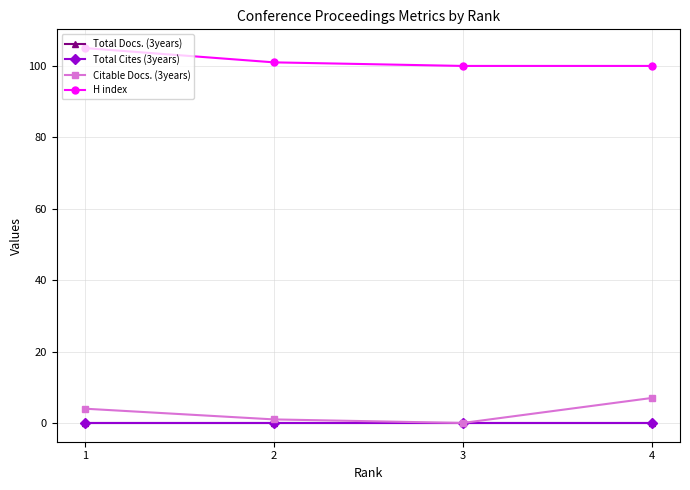

At how many categories does at least one series exceed 22?

4